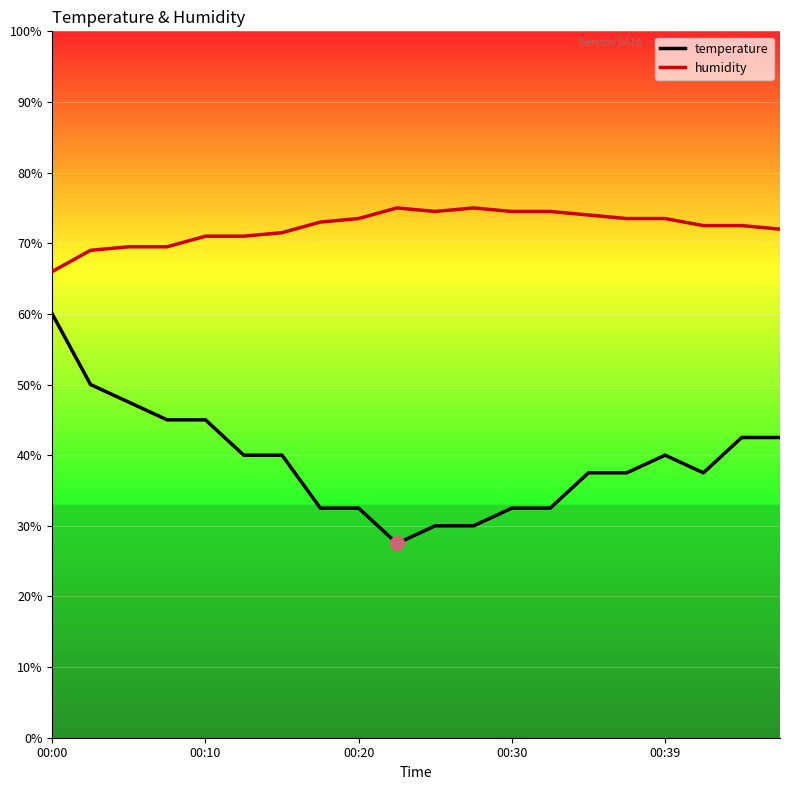

What is the maximum value shown in the chart?

75.0